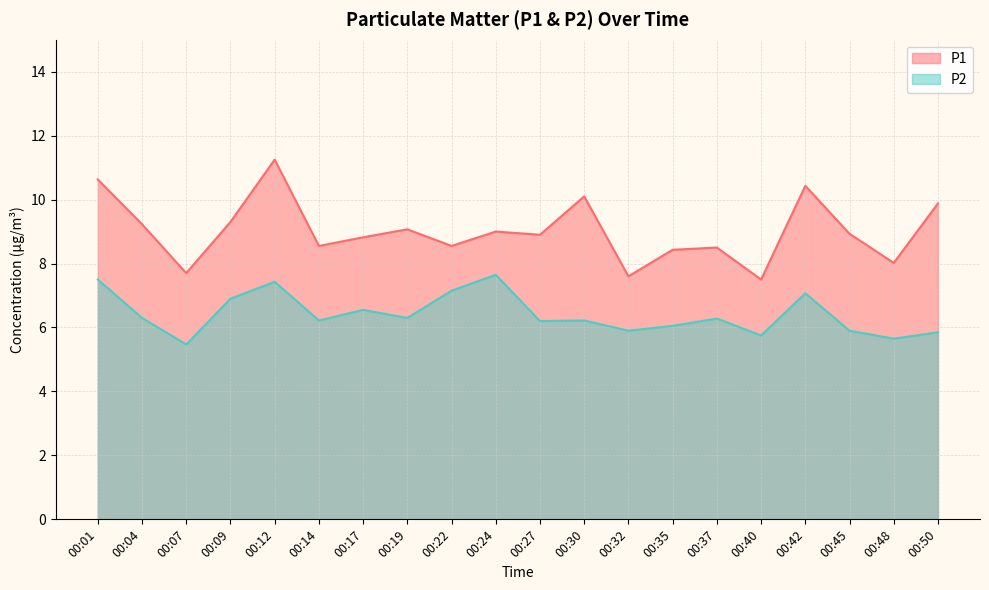

Reading left to right, extract all data points from this chart.

P1: 00:01=10.6	00:04=9.2	00:07=7.7	00:09=9.3	00:12=11.2	00:14=8.6	00:17=8.8	00:19=9.1	00:22=8.6	00:24=9.0	00:27=8.9	00:30=10.1	00:32=7.6	00:35=8.4	00:37=8.5	00:40=7.5	00:42=10.4	00:45=8.9	00:48=8.0	00:50=9.9
P2: 00:01=7.5	00:04=6.3	00:07=5.5	00:09=6.9	00:12=7.4	00:14=6.2	00:17=6.5	00:19=6.3	00:22=7.2	00:24=7.7	00:27=6.2	00:30=6.2	00:32=5.9	00:35=6.0	00:37=6.3	00:40=5.8	00:42=7.1	00:45=5.9	00:48=5.7	00:50=5.8